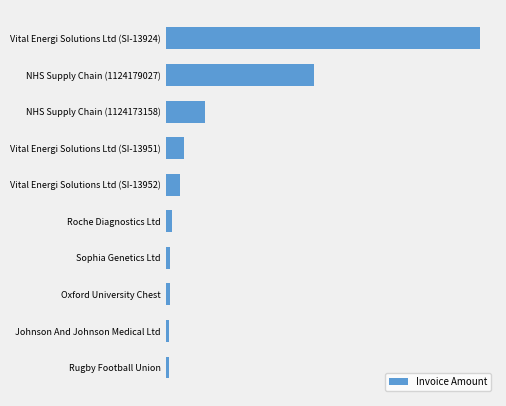

What is the average value?

461366.4